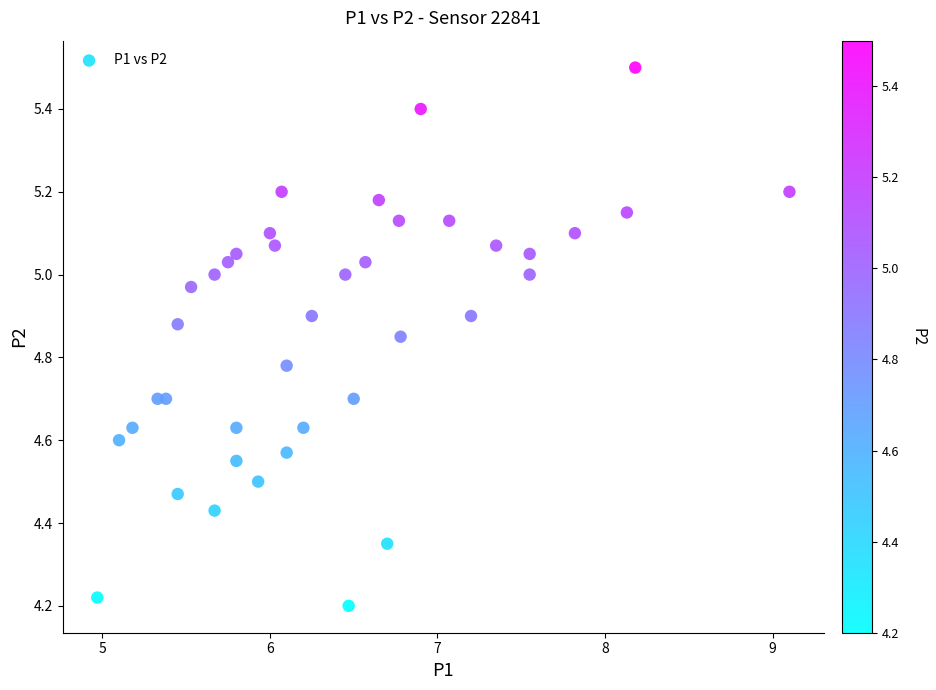

What is the range of X values (max minus min)?

4.1